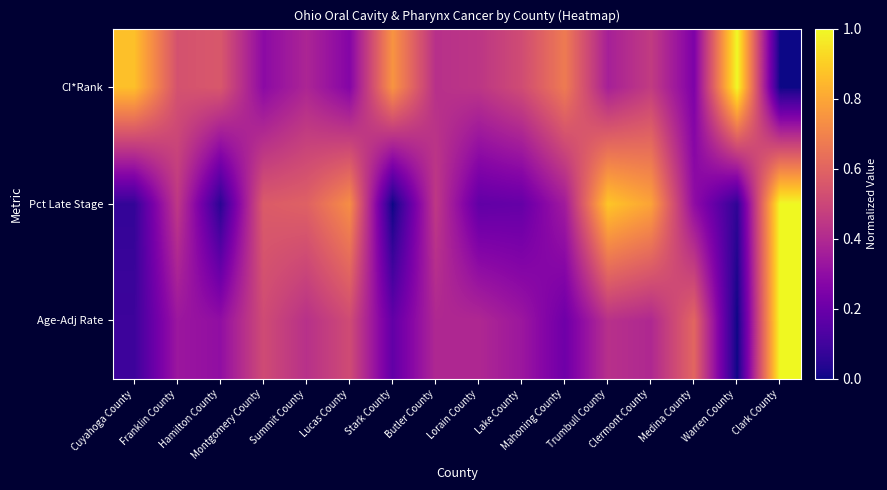

Which series has the widest spread of values?

CI*Rank